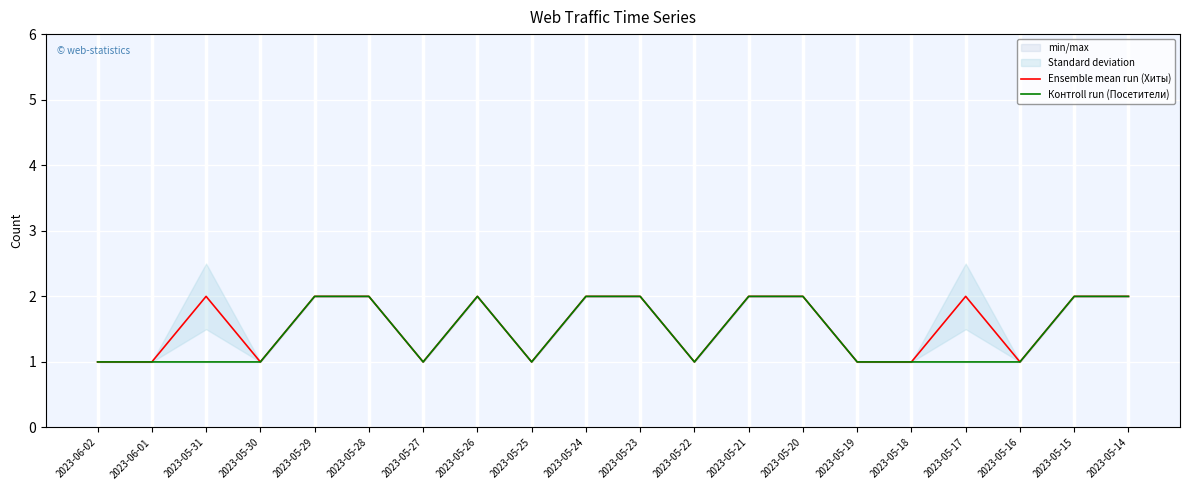

Reading left to right, list all the values displayed in this chart.

Ensemble mean run (Хиты): 2023-06-02=1	2023-06-01=1	2023-05-31=2	2023-05-30=1	2023-05-29=2	2023-05-28=2	2023-05-27=1	2023-05-26=2	2023-05-25=1	2023-05-24=2	2023-05-23=2	2023-05-22=1	2023-05-21=2	2023-05-20=2	2023-05-19=1	2023-05-18=1	2023-05-17=2	2023-05-16=1	2023-05-15=2	2023-05-14=2
Контroll run (Посетители): 2023-06-02=1	2023-06-01=1	2023-05-31=1	2023-05-30=1	2023-05-29=2	2023-05-28=2	2023-05-27=1	2023-05-26=2	2023-05-25=1	2023-05-24=2	2023-05-23=2	2023-05-22=1	2023-05-21=2	2023-05-20=2	2023-05-19=1	2023-05-18=1	2023-05-17=1	2023-05-16=1	2023-05-15=2	2023-05-14=2